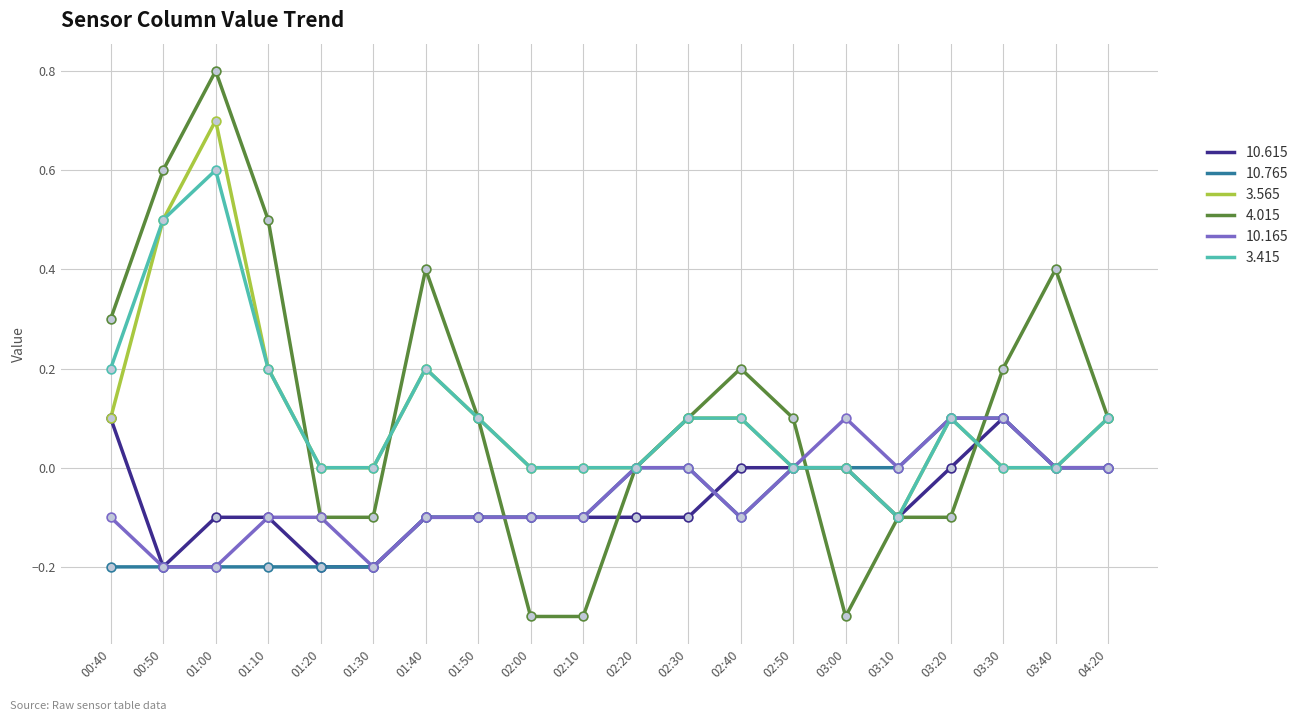

Is the value of 3.415 at 04:20 greater than the value of 10.165 at 01:10?

Yes